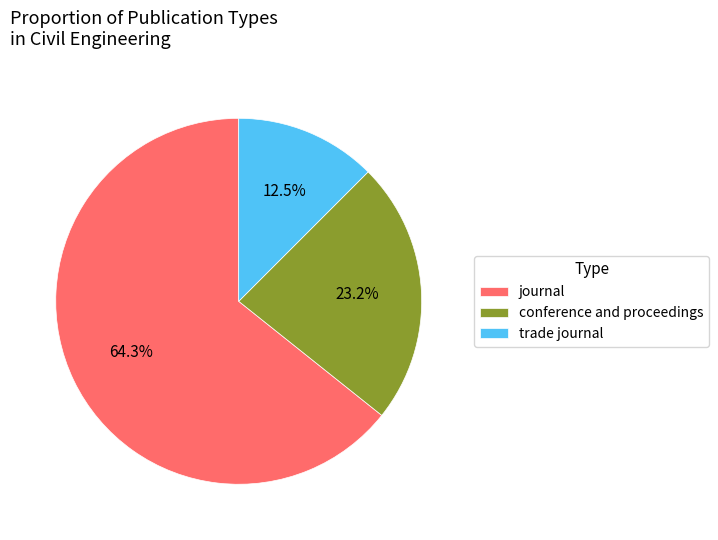

Rank the categories by value from highest to lowest.

journal, conference and proceedings, trade journal